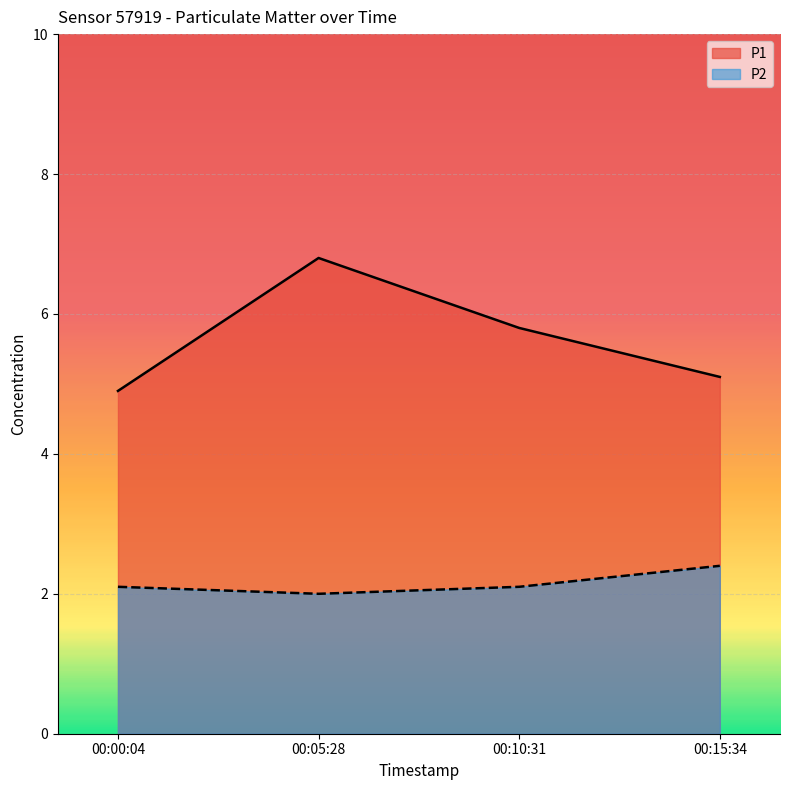

What is the label of the 2nd point from the left?

00:05:28